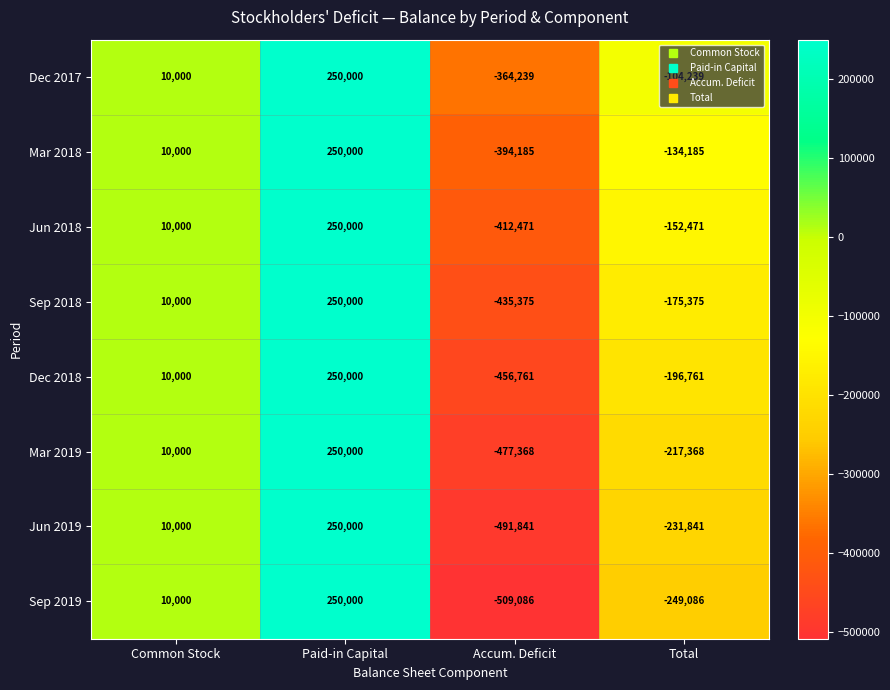

What is the minimum value shown in the chart?

-509086